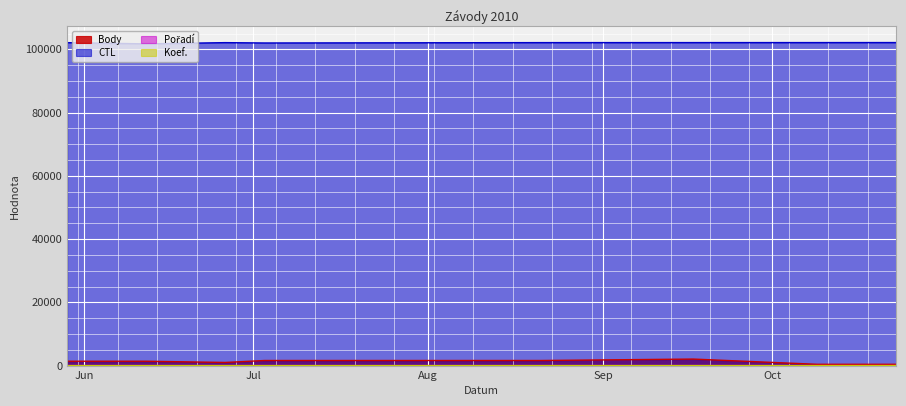

What is the smallest value displayed?

1